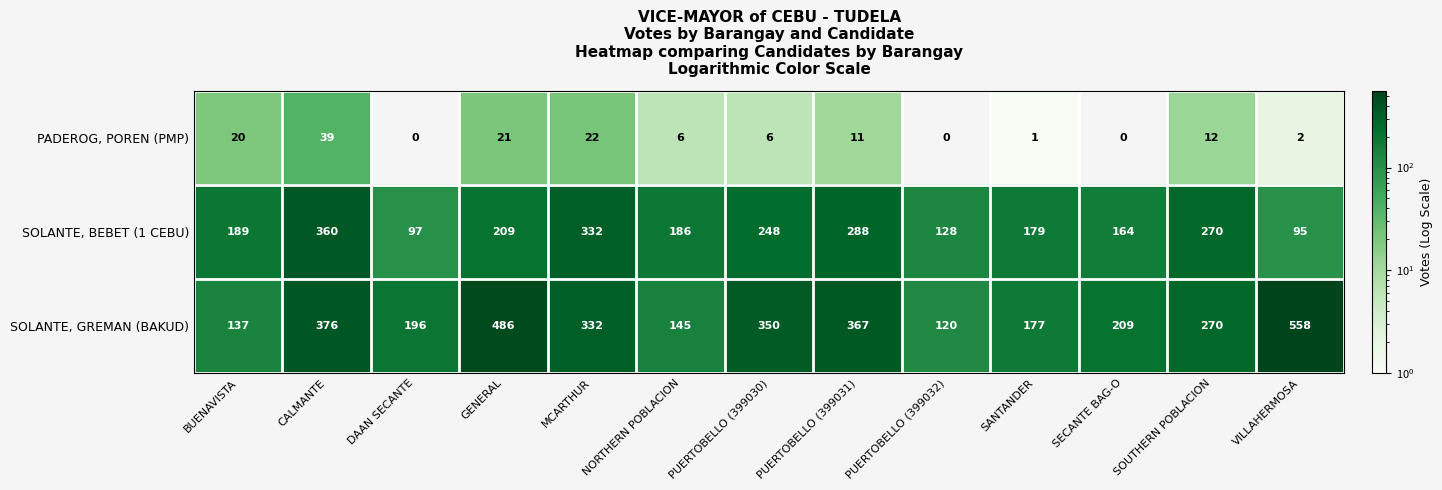

At how many categories does at least one series exceed 370?

3